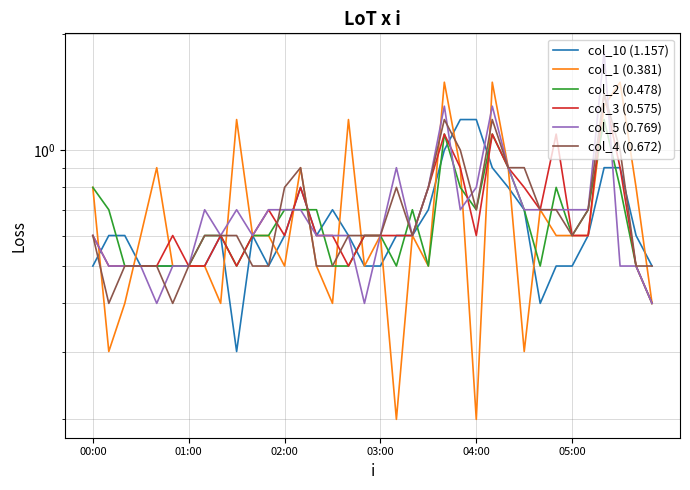

True or false: col_1 (0.381) and col_10 (1.157) intersect in this chart.

True